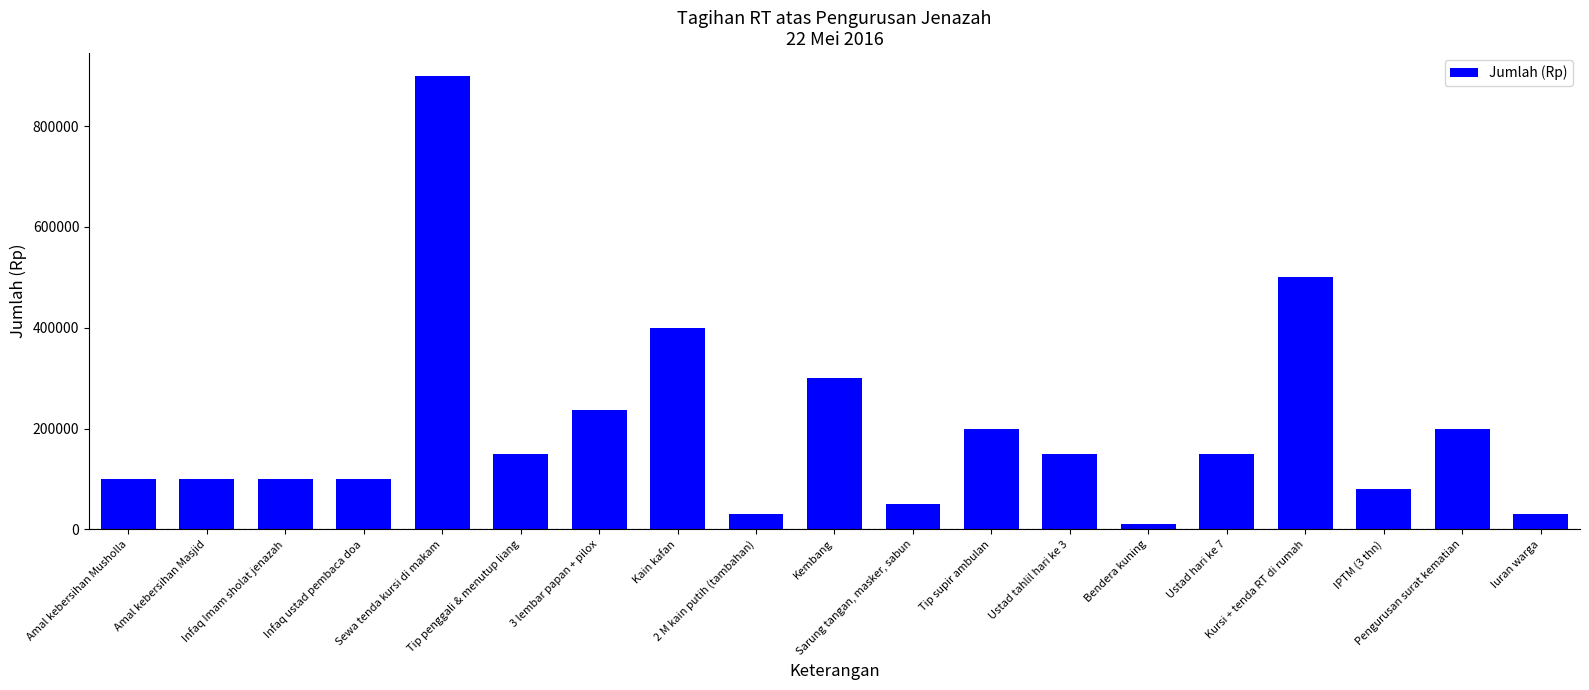

Reading right to left, list all the values displayed in this chart.

30000	200000	80000	500000	150000	10000	150000	200000	50000	300000	30000	400000	237000	150000	900000	100000	100000	100000	100000